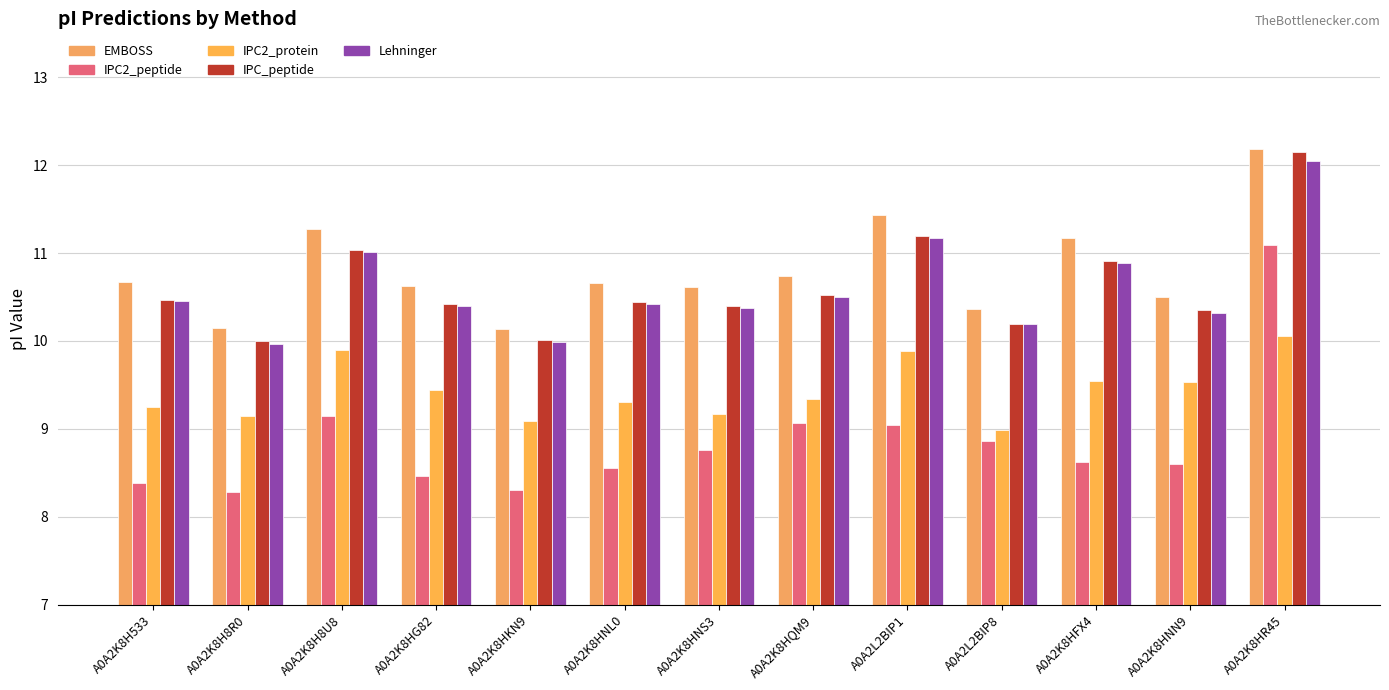

Which category has the lowest value in the Lehninger series?

A0A2K8H8R0